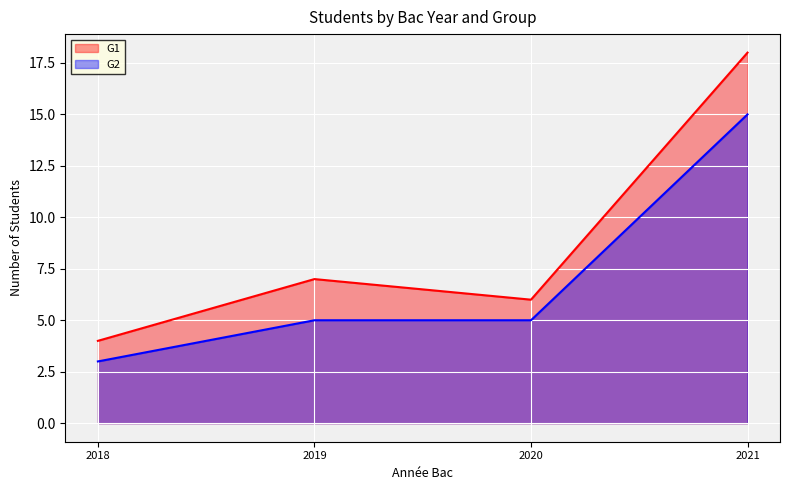

Does the chart display data point markers on the line(s)?

No